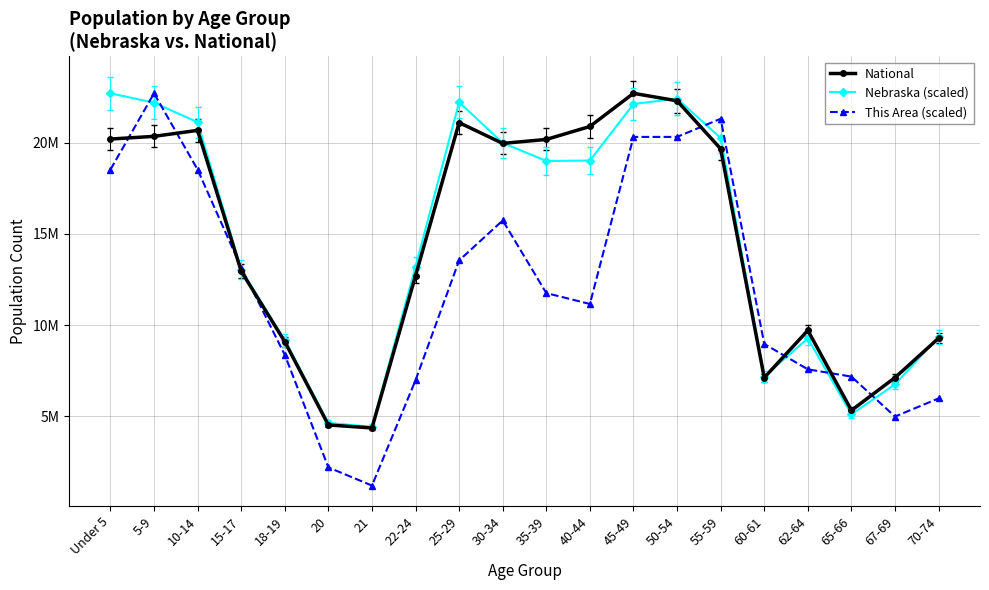

Rank the series at 25-29 from highest to lowest value.

Nebraska (scaled), National, This Area (scaled)